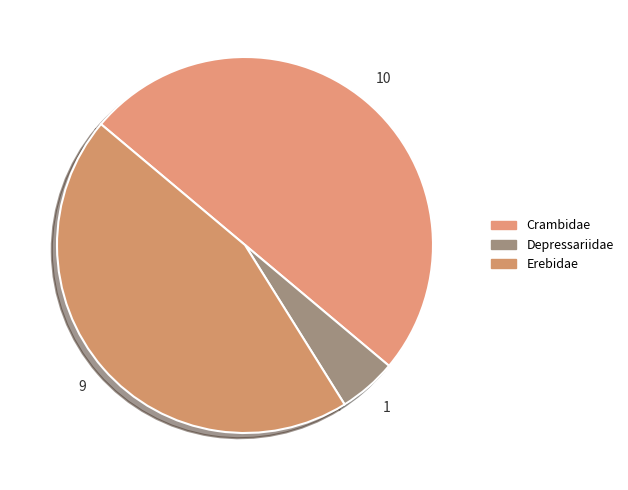

How many segments does this pie chart have?

3